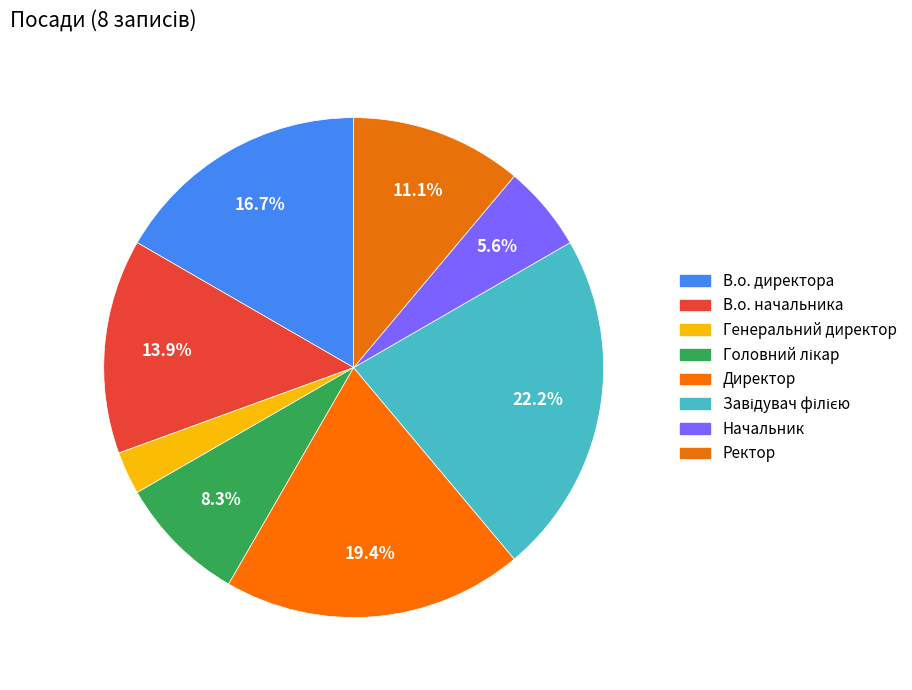

To the nearest percent, what is the combined percentage of Директор and В.о. директора?

36%